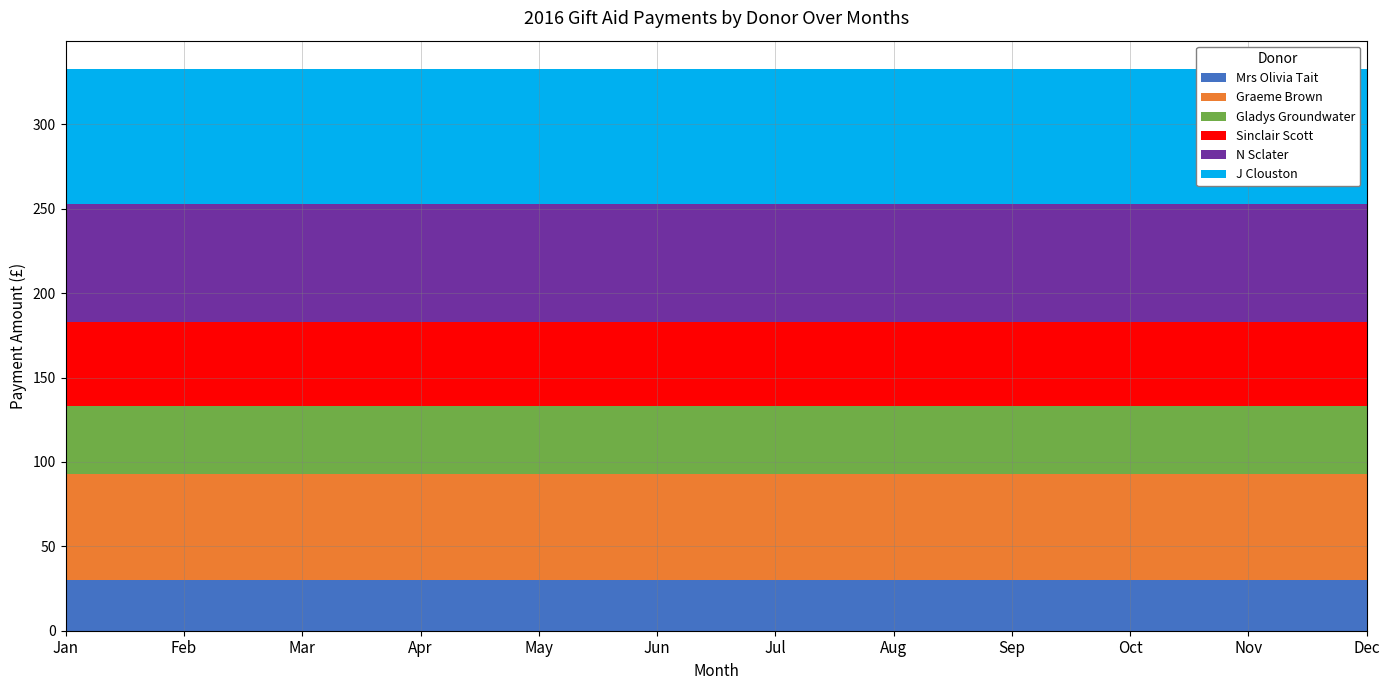

Reading right to left, extract all data points from this chart.

Mrs Olivia Tait: 30	30	30	30	30	30	30	30	30	30	30	30
Graeme Brown: 63	63	63	63	63	63	63	63	63	63	63	63
Gladys Groundwater: 40	40	40	40	40	40	40	40	40	40	40	40
Sinclair Scott: 50	50	50	50	50	50	50	50	50	50	50	50
N Sclater: 70	70	70	70	70	70	70	70	70	70	70	70
J Clouston: 80	80	80	80	80	80	80	80	80	80	80	80